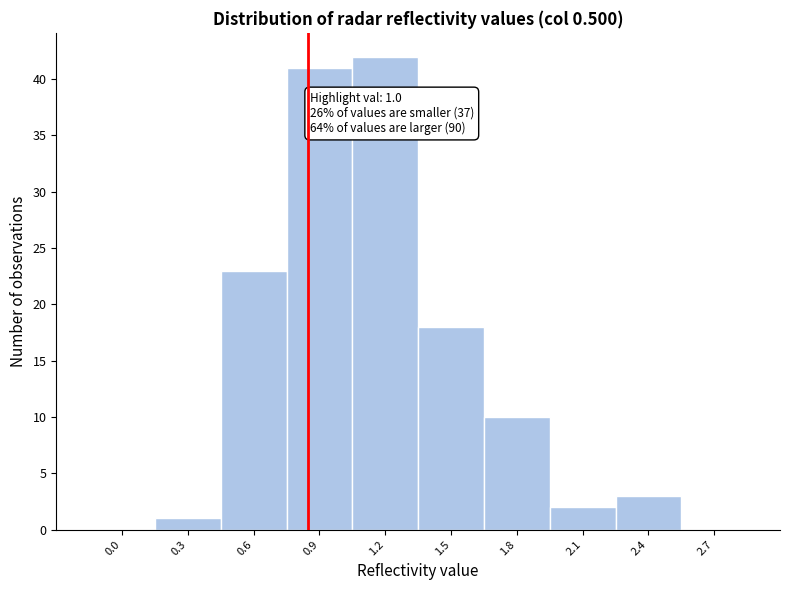

Which label corresponds to the largest value in the chart?

1.2